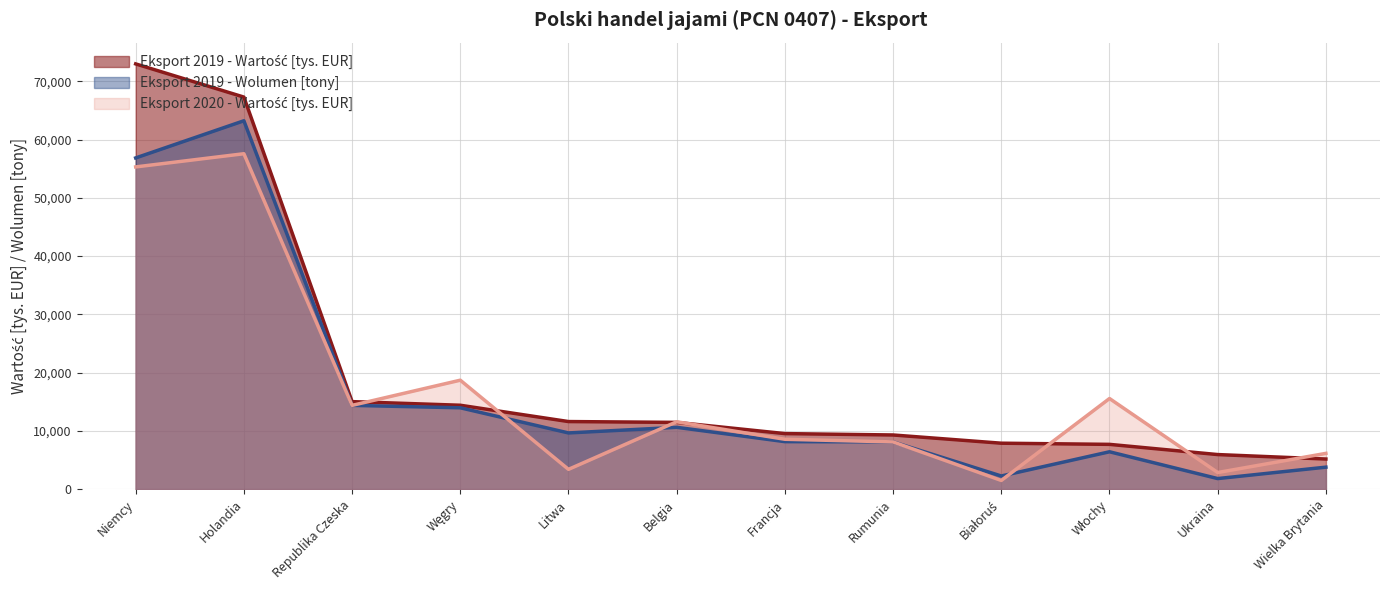

At which category is the sum across all series the highest?

Holandia